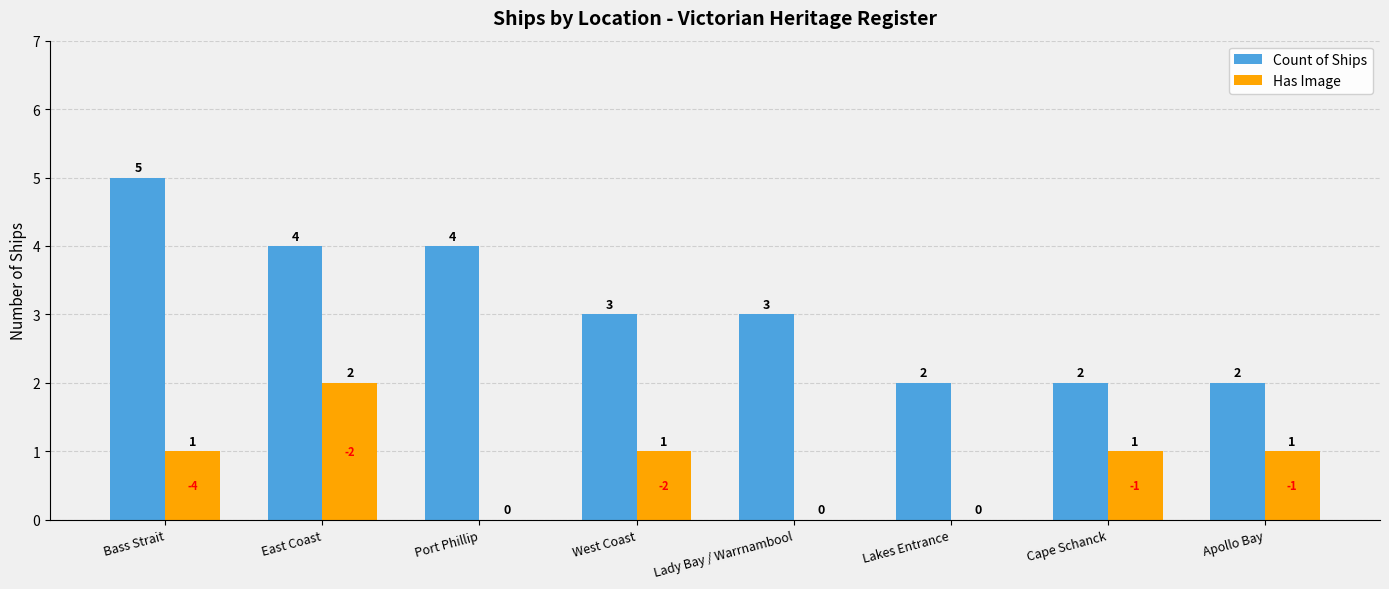

What is the maximum value shown in the chart?

5